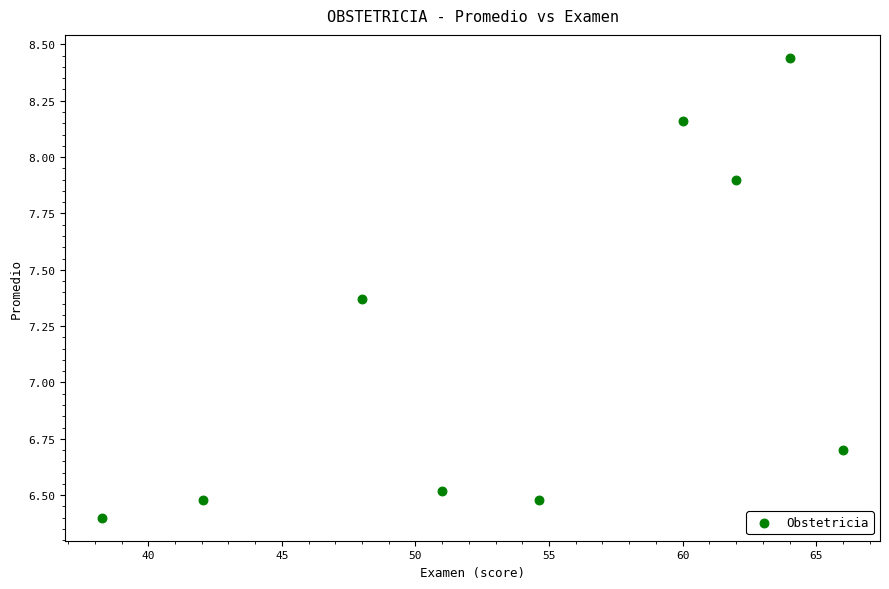

What Y value in the scatter plot is closest to 7?

6.7